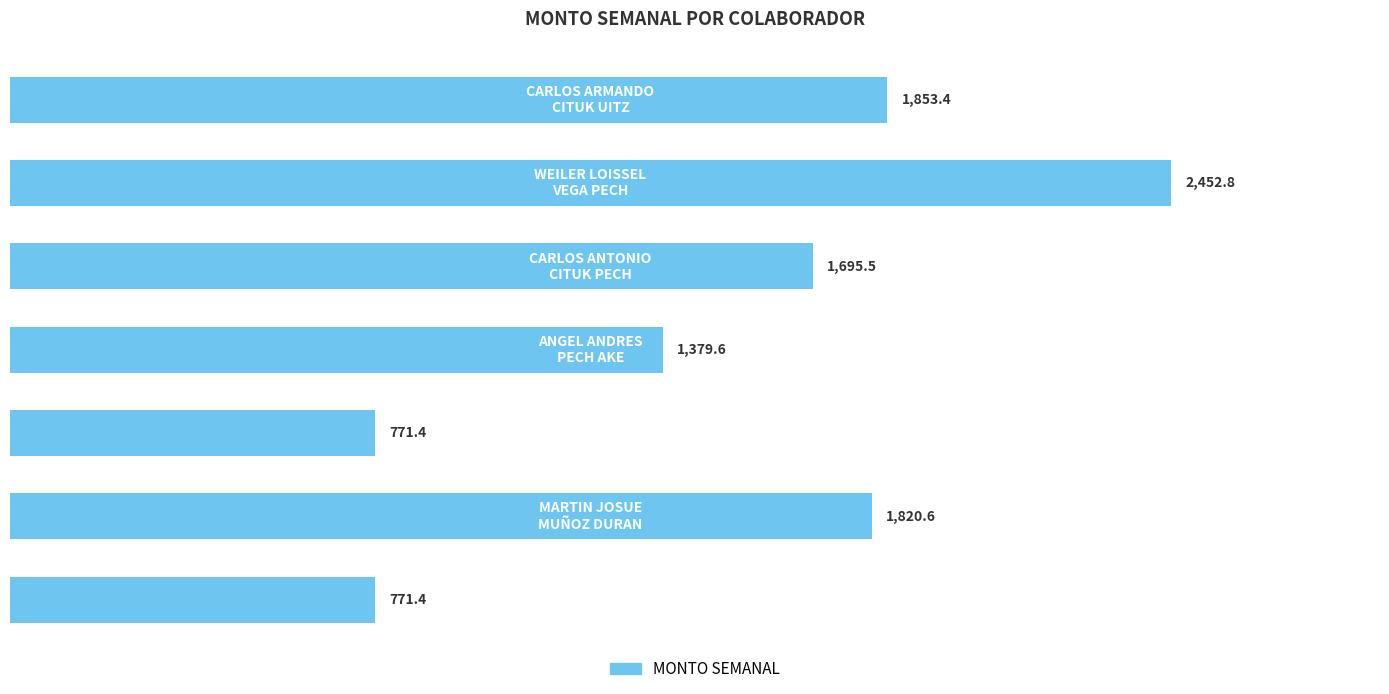

What is the value of the 6th bar from the top?

1820.6